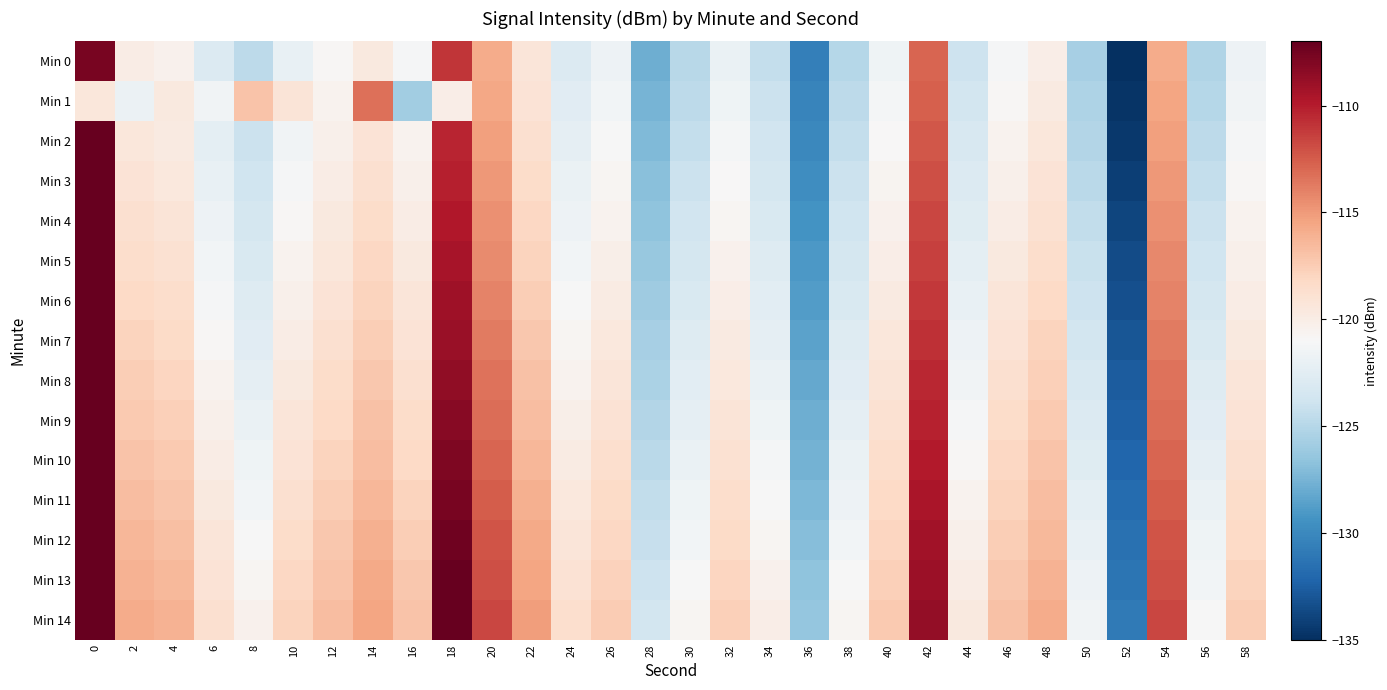

How many series are shown in this chart?

15